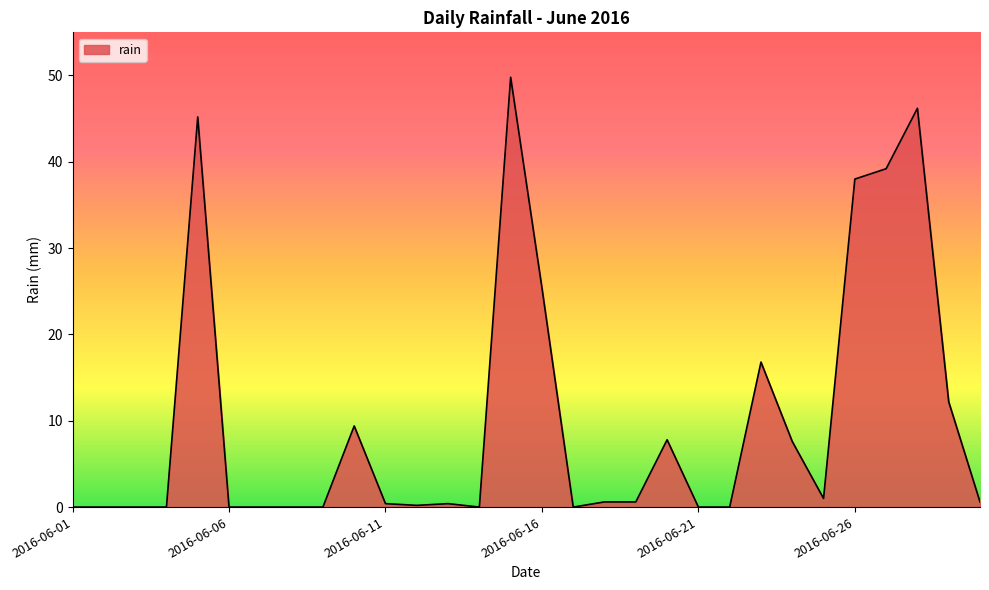

What is the greatest value displayed?

49.8